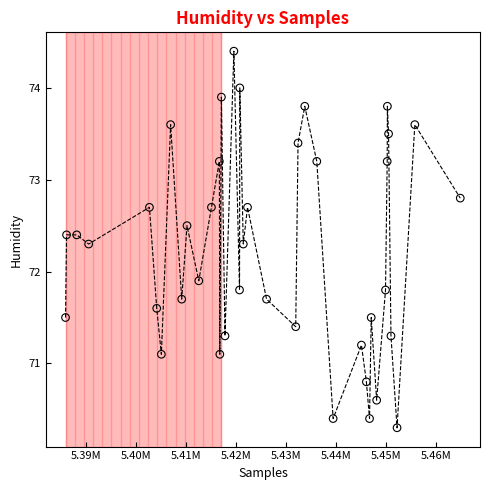

What Y value in the scatter plot is closest to 72?

71.9